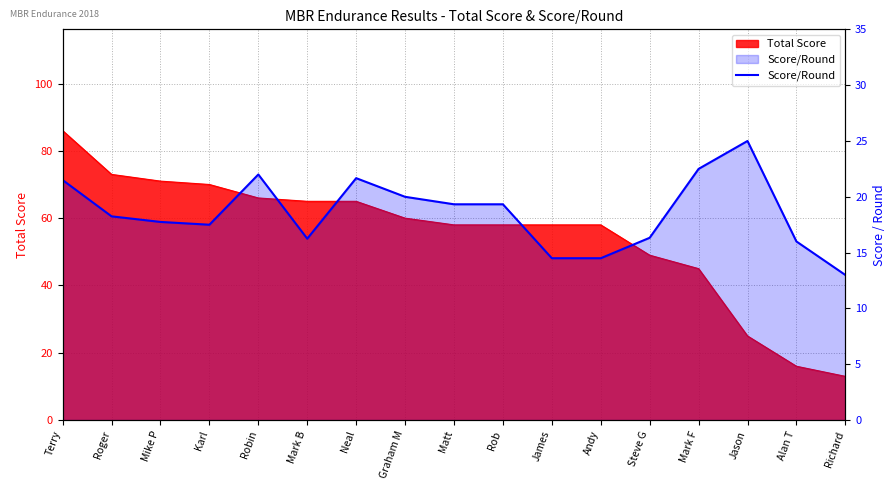

What is the change in value from Roger to Steve G?

-1.9